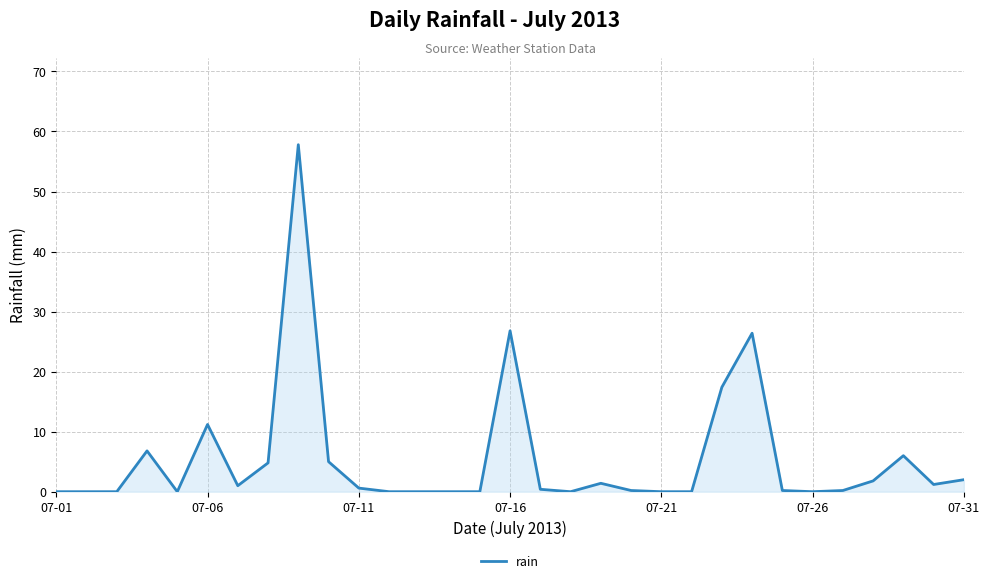

How many interior local peaks (higher than both neighbors) does the data have?

7